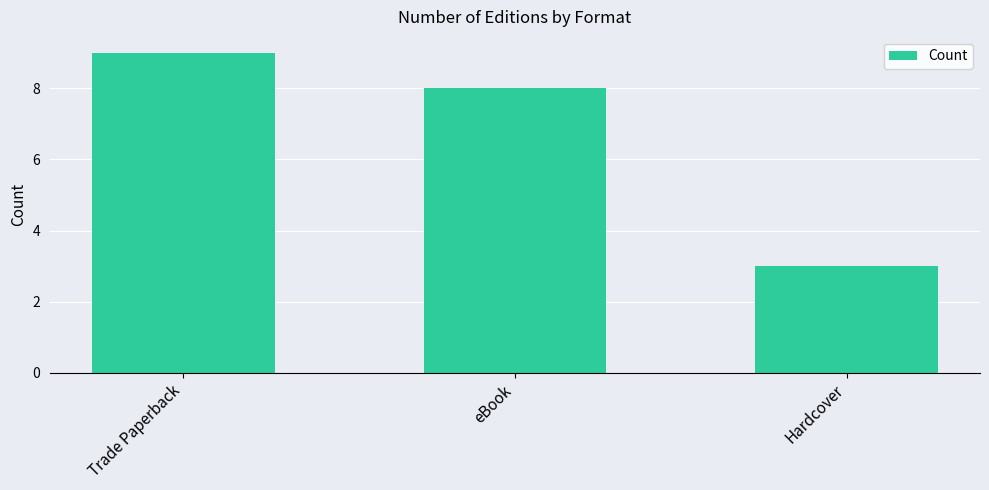

What is the minimum value shown in the chart?

3